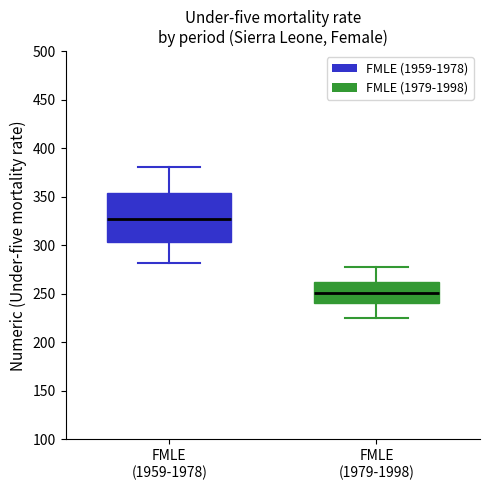

Which box's median line is the highest?

FMLE (1959-1978)